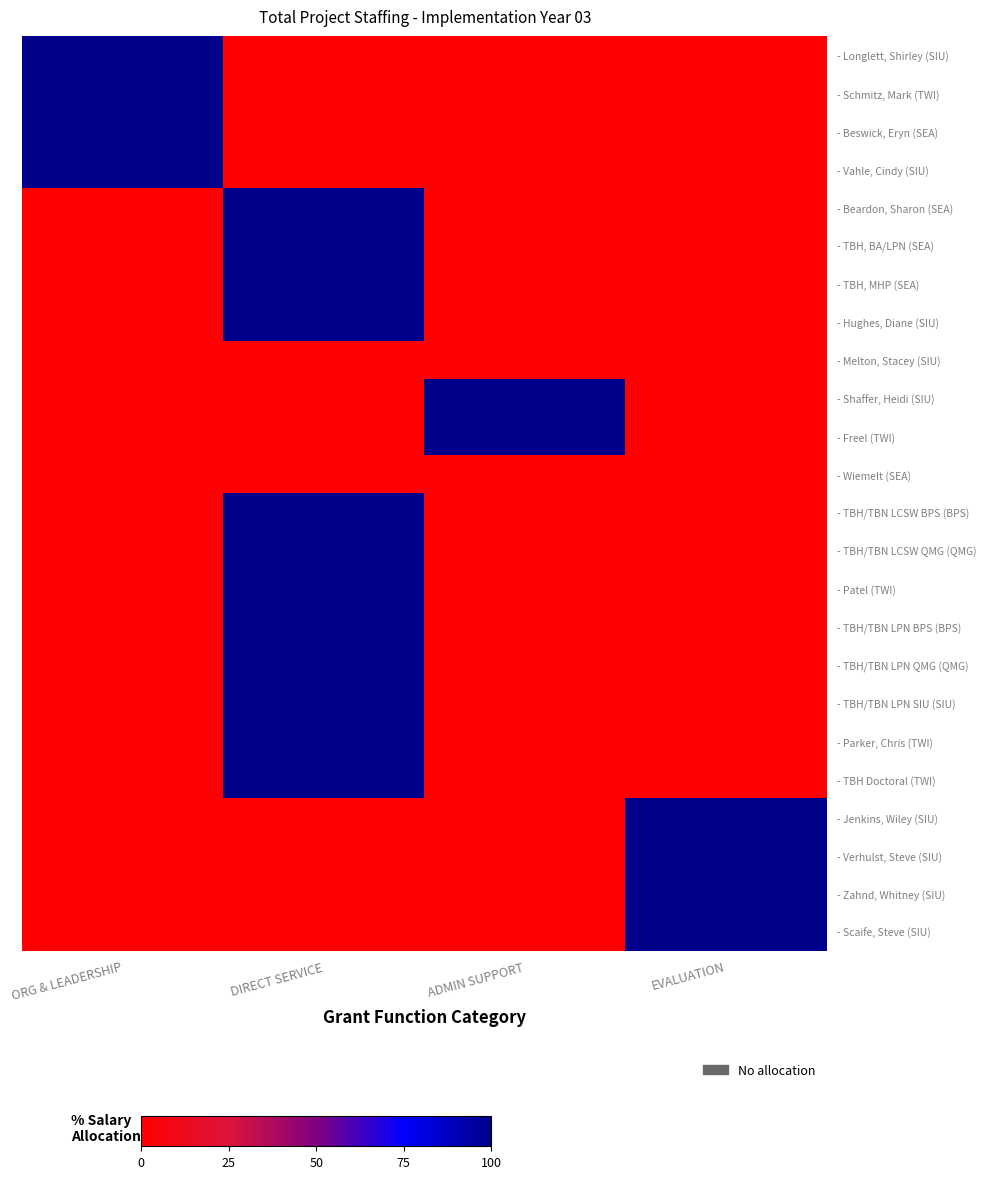

Which series has the widest spread of values?

- Longlett, Shirley (SIU)